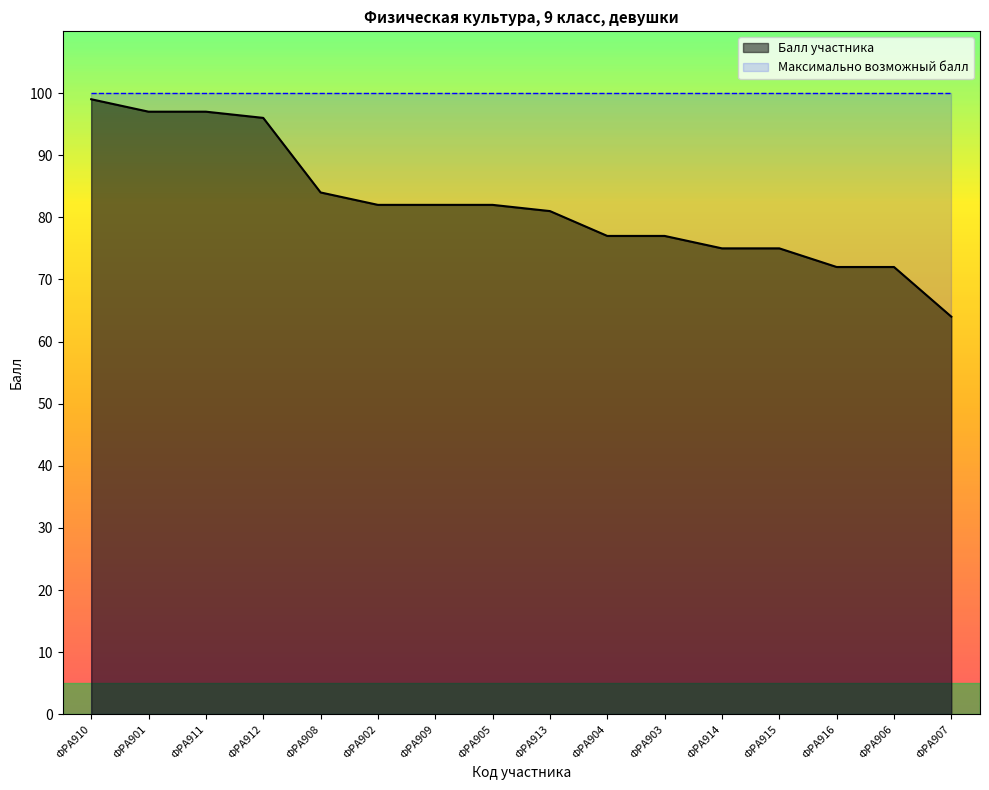

Which label corresponds to the smallest value in the chart?

ФРА907